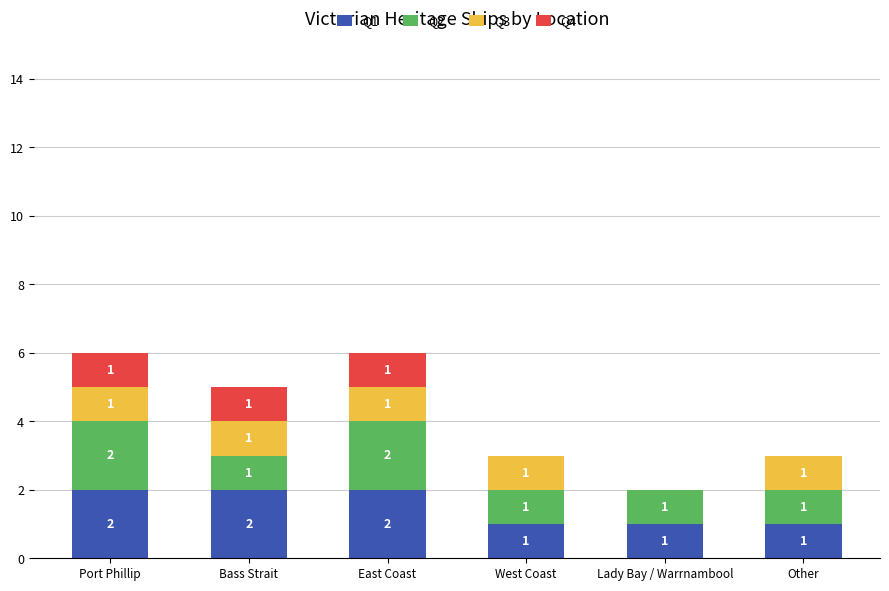

What is the total value across all series at Bass Strait?

5